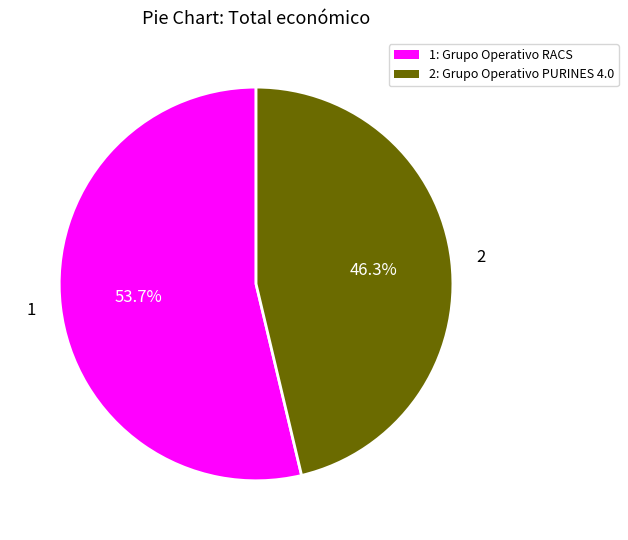

Is there a majority slice in this chart?

Yes